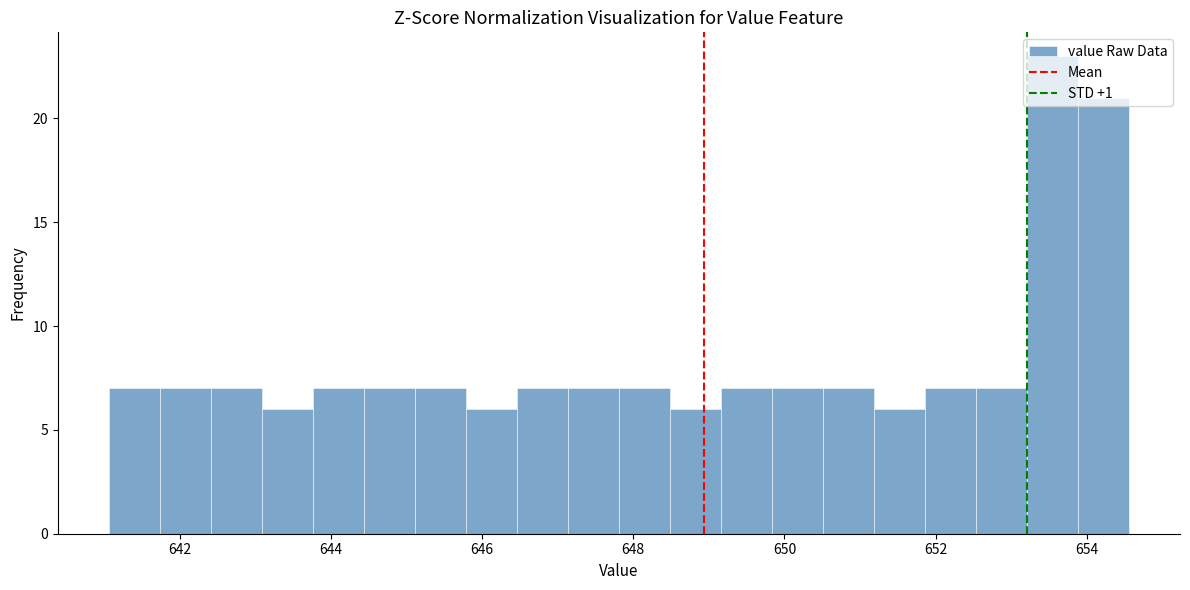

Around what value on the x-axis is the tallest bar? Give the approximate position of its centre, as read against the axis.

653.6